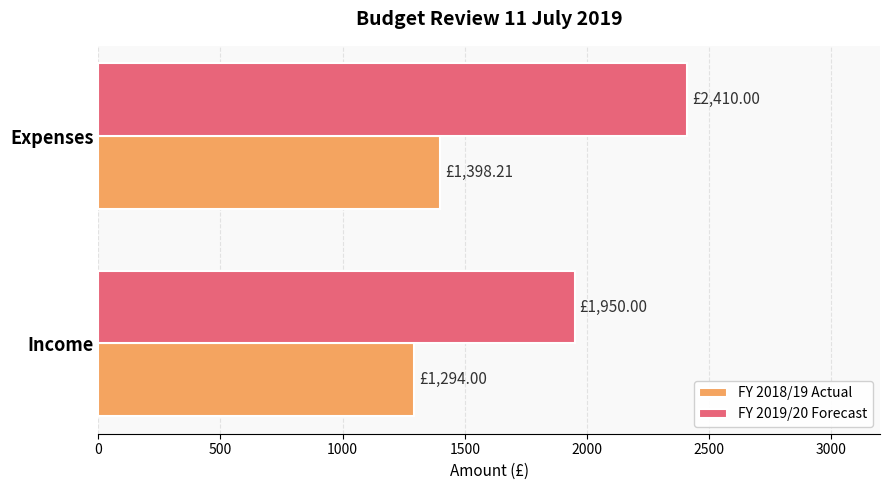

What is the average value of the FY 2019/20 Forecast series?

2180.0